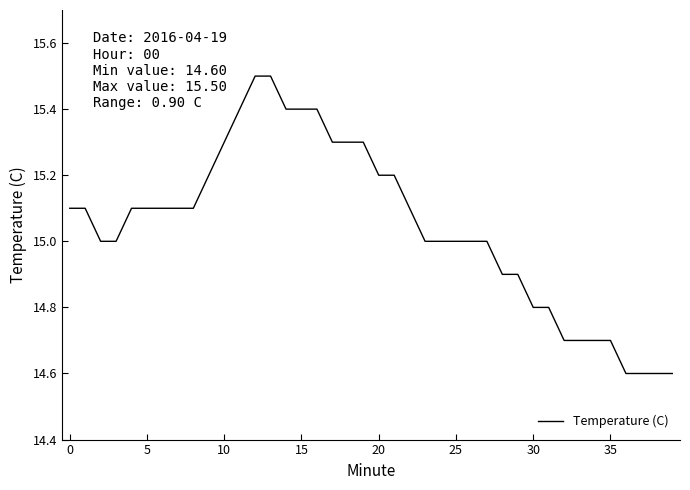

What is the maximum value shown in the chart?

15.5